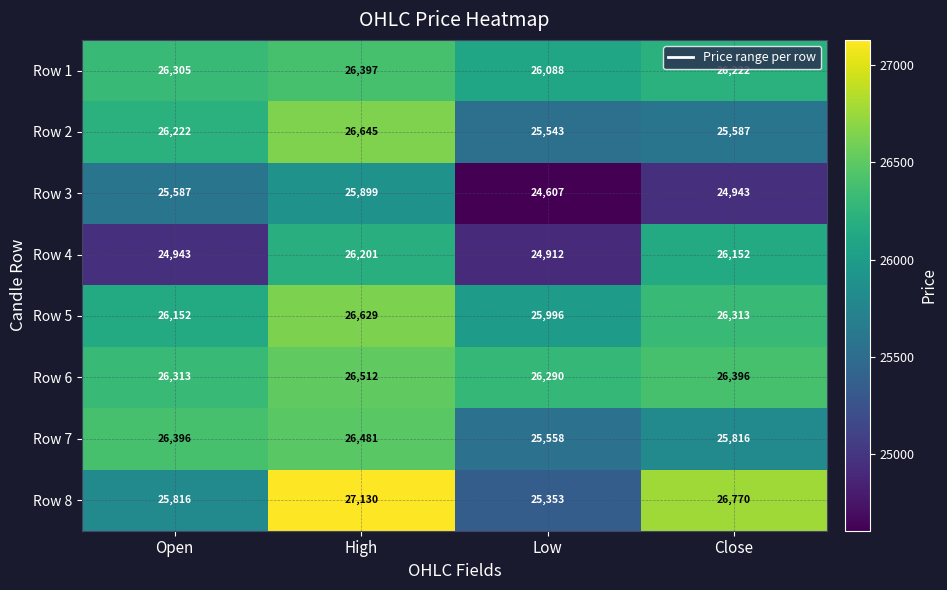

What is the total value across all series at Open?

207734